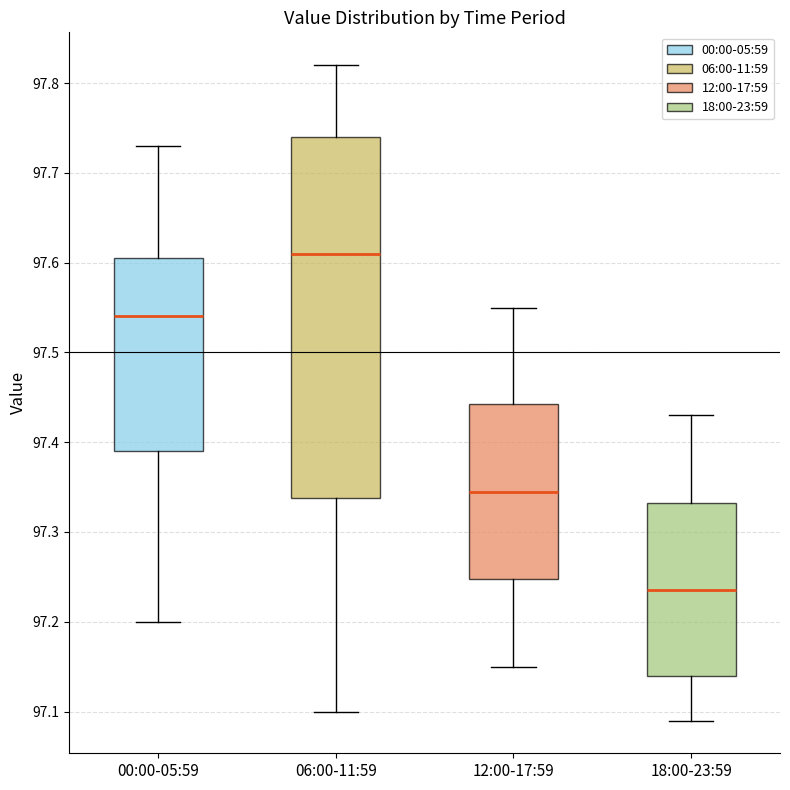

Reading left to right, read every box against the y-axis: the position of its median line, the range the box covers, and the ends of its whiskers. The values are not printed on the chart, so give them approximately, as read against the axis.

00:00-05:59: median 97.54, box 97.39 to 97.61, whiskers 97.20 to 97.73
06:00-11:59: median 97.61, box 97.34 to 97.74, whiskers 97.10 to 97.82
12:00-17:59: median 97.35, box 97.25 to 97.44, whiskers 97.15 to 97.55
18:00-23:59: median 97.24, box 97.14 to 97.33, whiskers 97.09 to 97.43